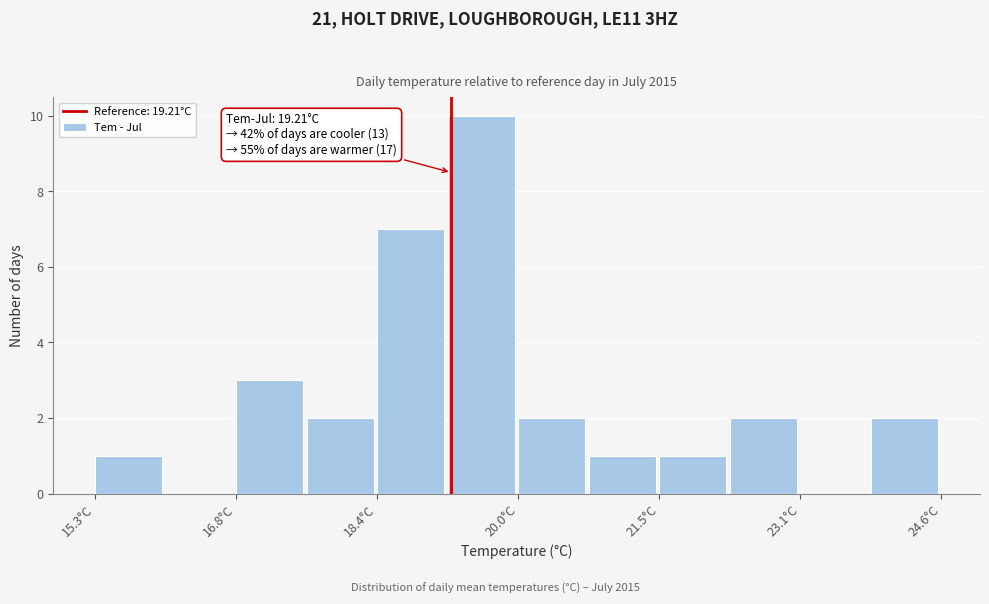

Around what value on the x-axis is the tallest bar? Give the approximate position of its centre, as read against the axis.

19.6